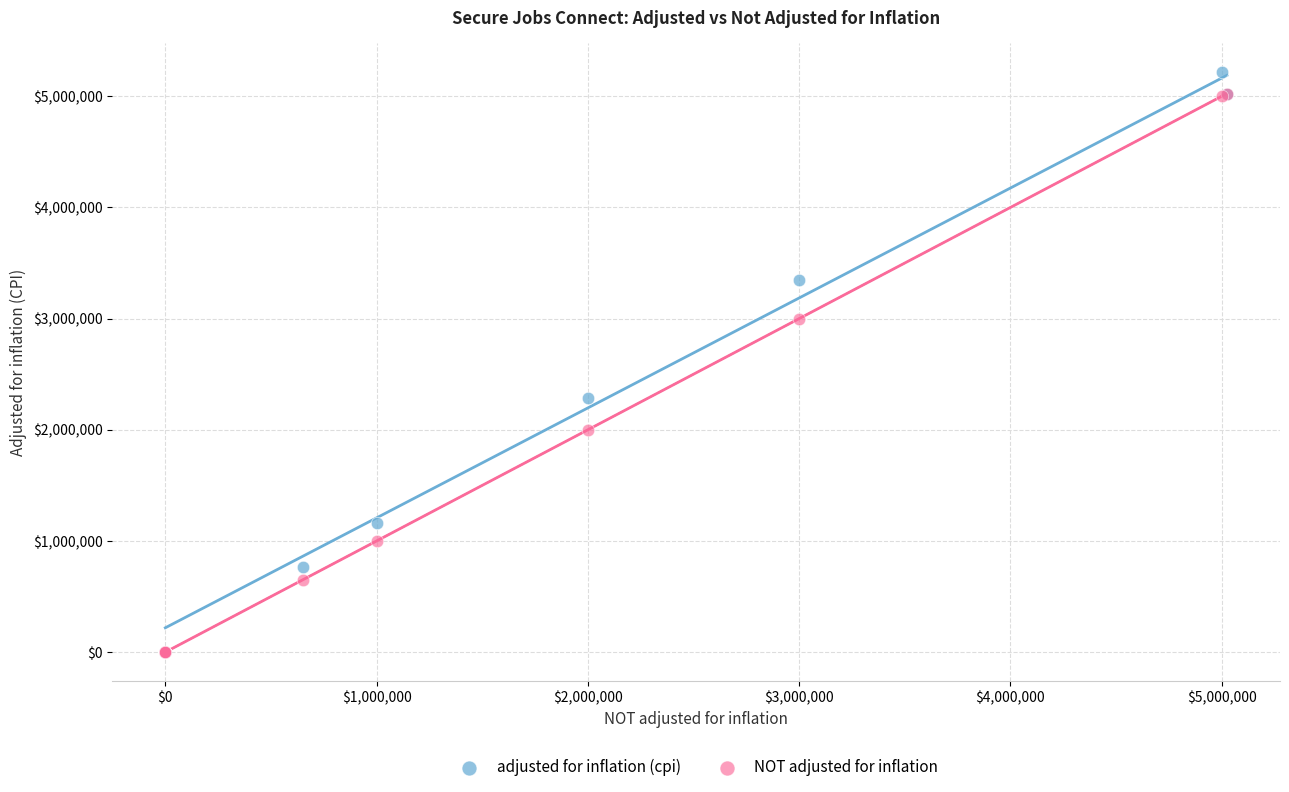

In the NOT adjusted for inflation series, what Y value is closest to 2512500?

3000000